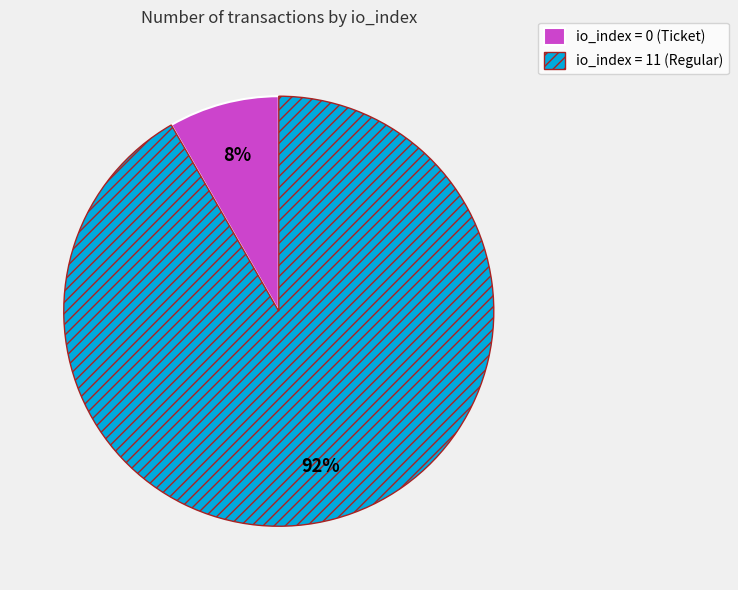

Between io_index = 0 (Ticket) and io_index = 11 (Regular), which is larger?

io_index = 11 (Regular)